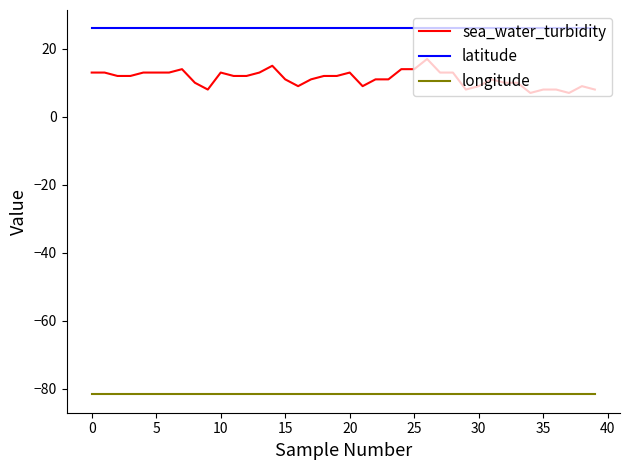

Does the chart have visible grid lines?

No